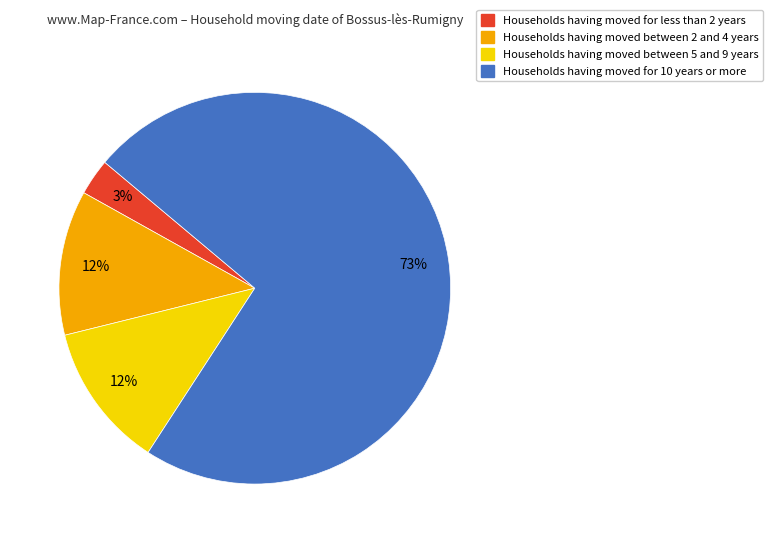

Is there a majority slice in this chart?

Yes